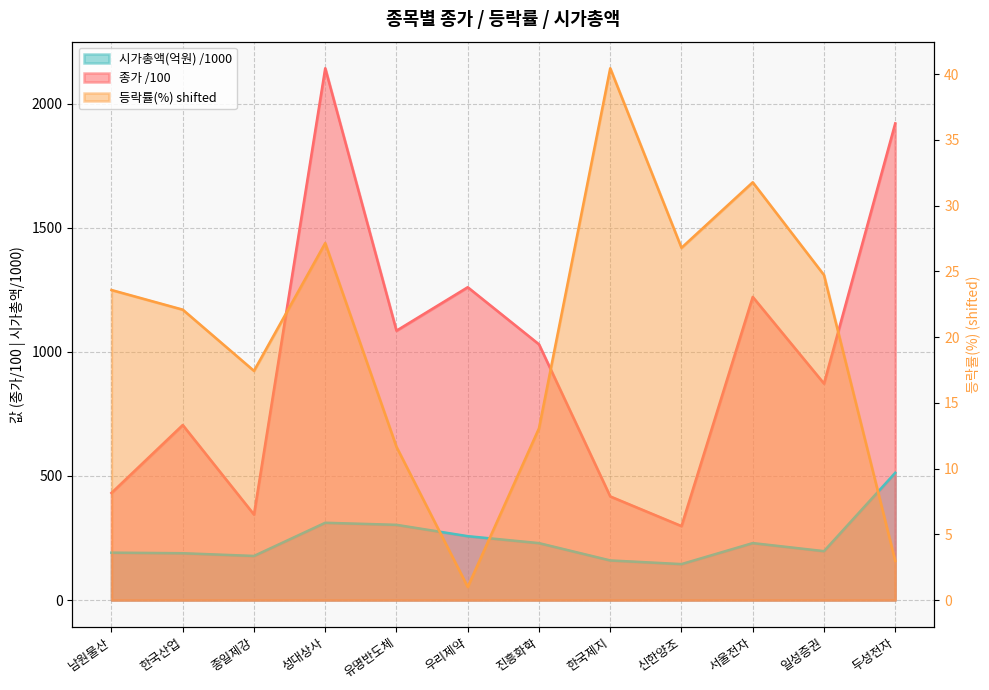

True or false: 종가 and 등락률(%) intersect in this chart.

False